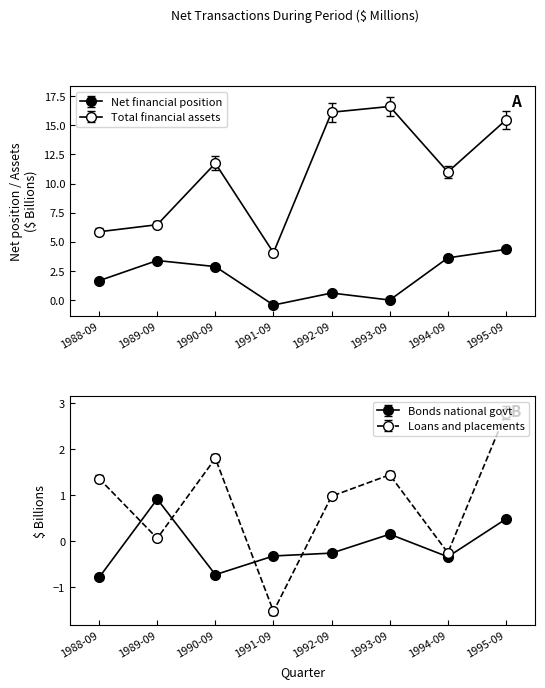

Between 1988-09 and 1994-09, which series saw the biggest shift?

Total financial assets